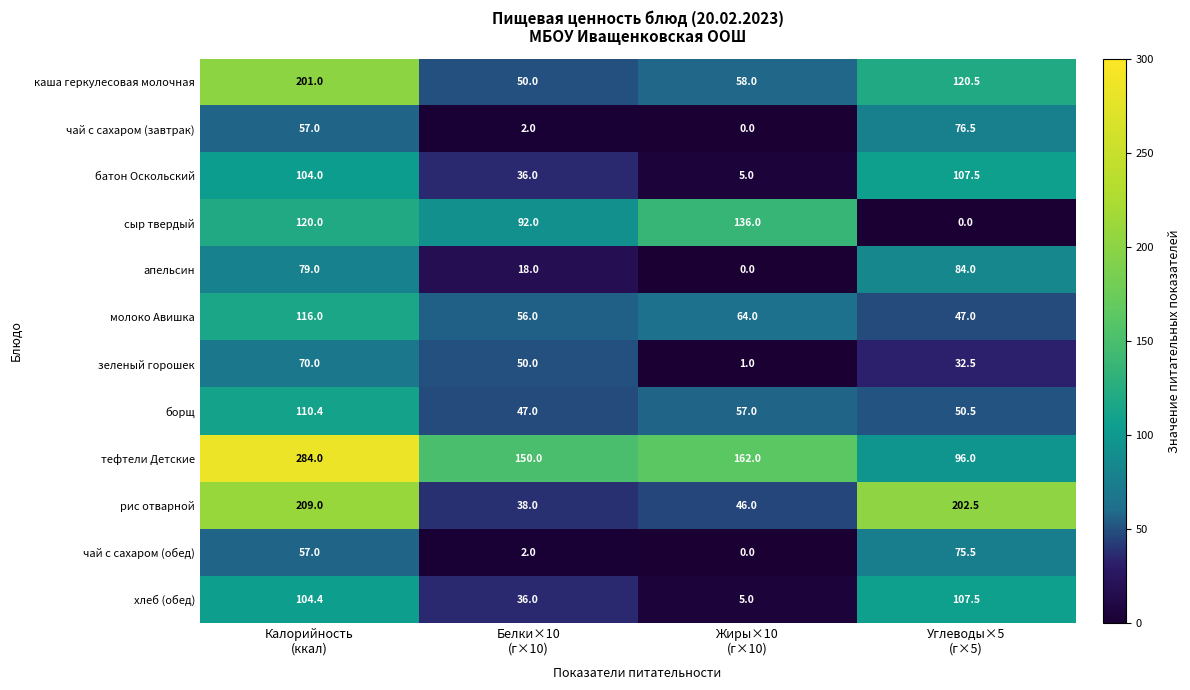

At how many categories does at least one series exceed 40?

4